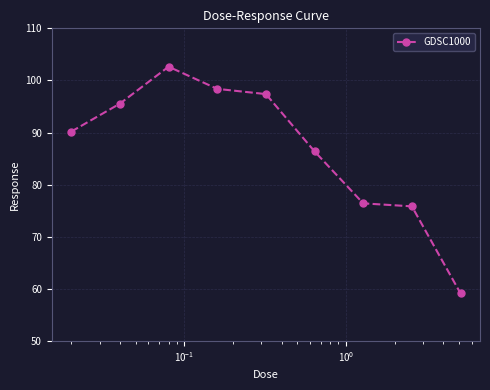

What is the sum of all values?

781.9